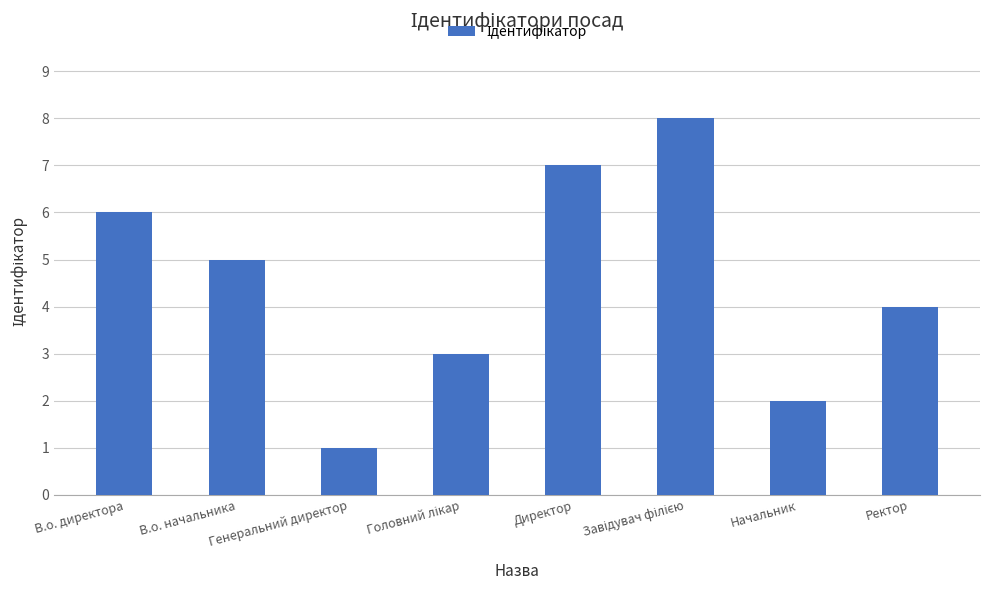

What is the difference between the maximum and minimum values?

7